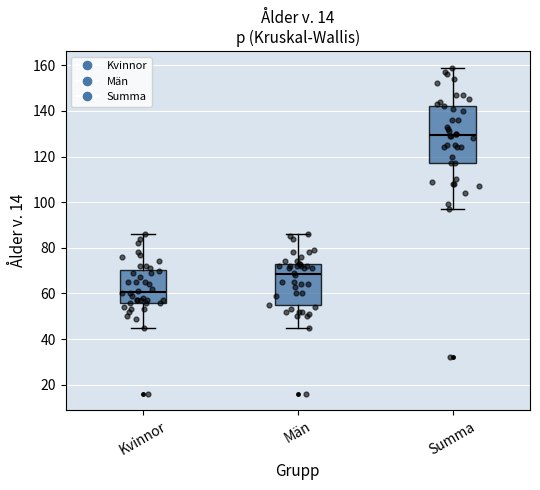

Reading left to right, transcribe this box plot: for each box, give where its median line is, the range the box spans, and where its two whiskers end, as read against the y-axis. The values are not printed on the chart, so give them approximately, as read against the axis.

Kvinnor: median 60, box 56 to 70, whiskers 46 to 86
Män: median 68, box 54 to 74, whiskers 46 to 86
Summa: median 130, box 118 to 142, whiskers 98 to 160